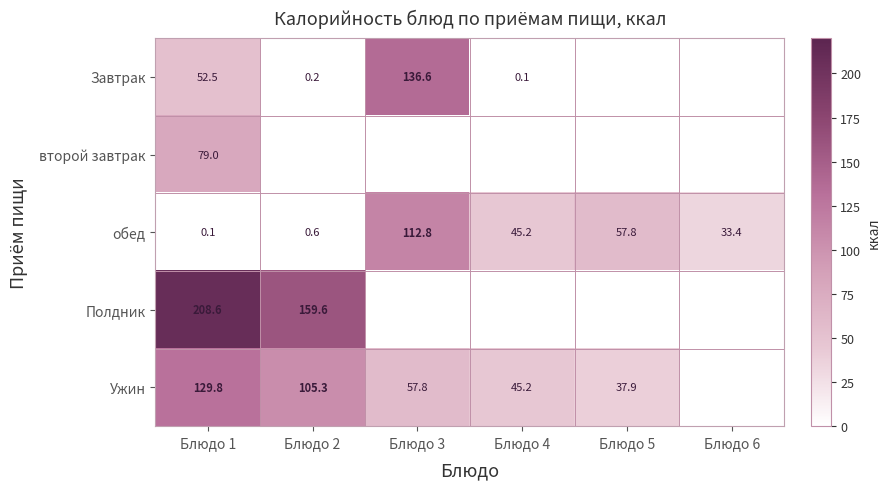

What is the maximum value for обед?

112.8